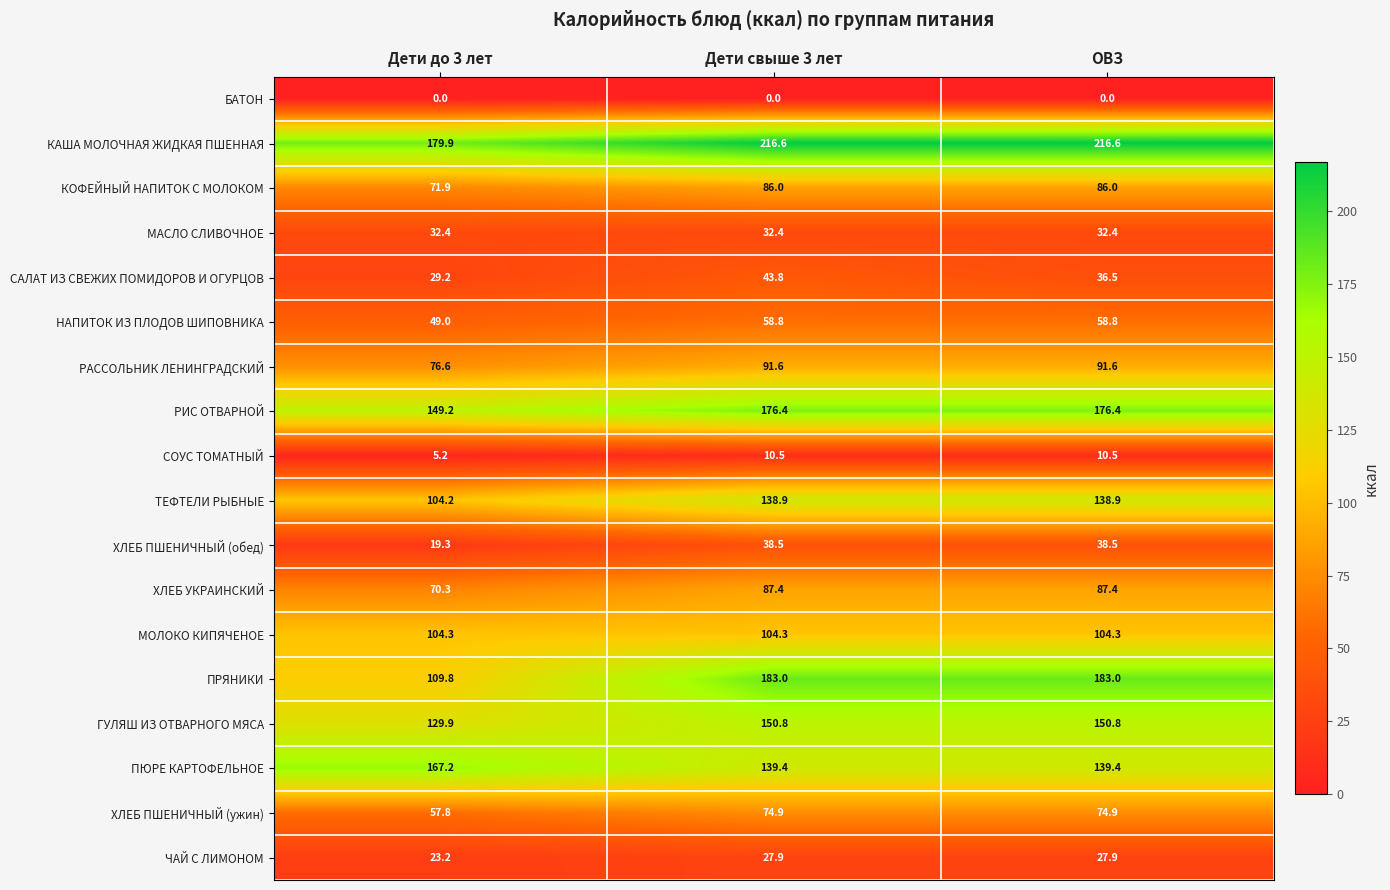

Which series has the widest spread of values?

ПРЯНИКИ